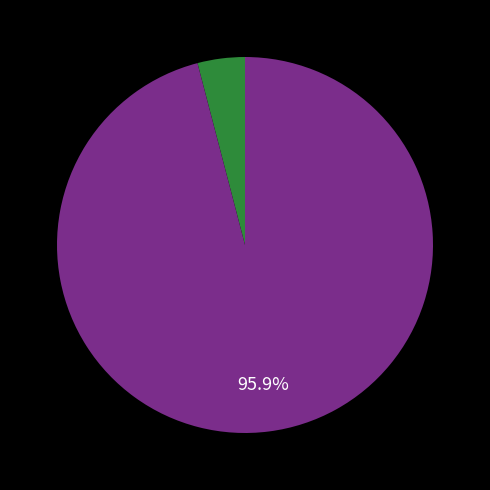

Is there any slice that represents more than half of the pie?

Yes